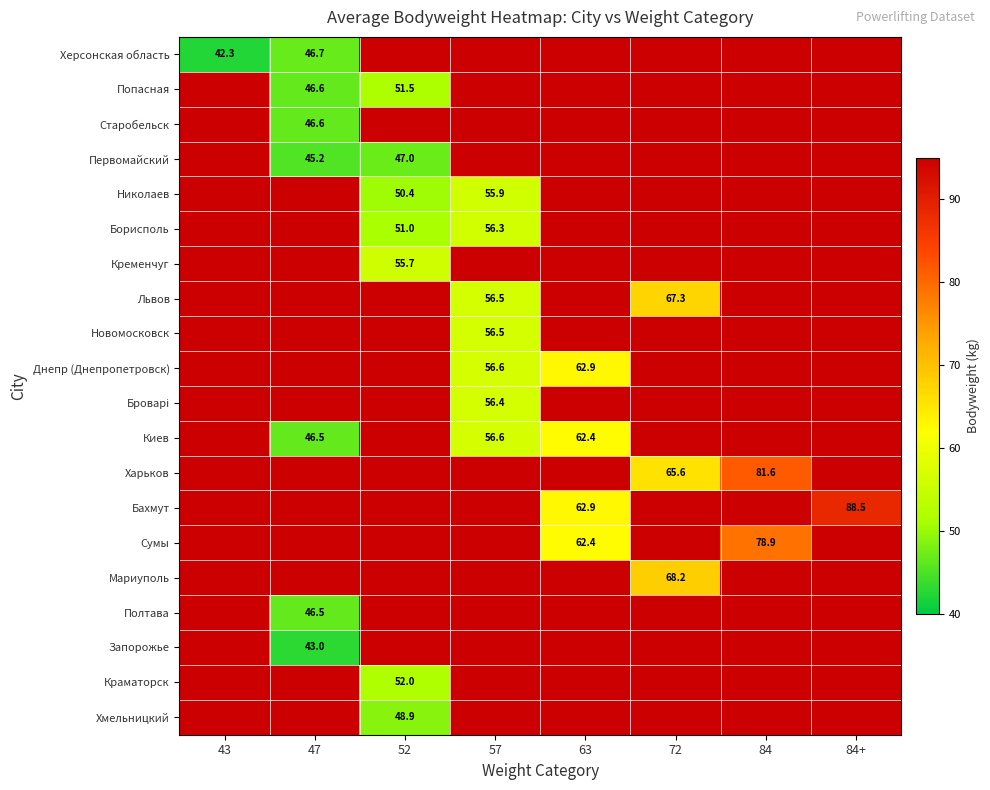

At how many categories does at least one series exceed 76?

2